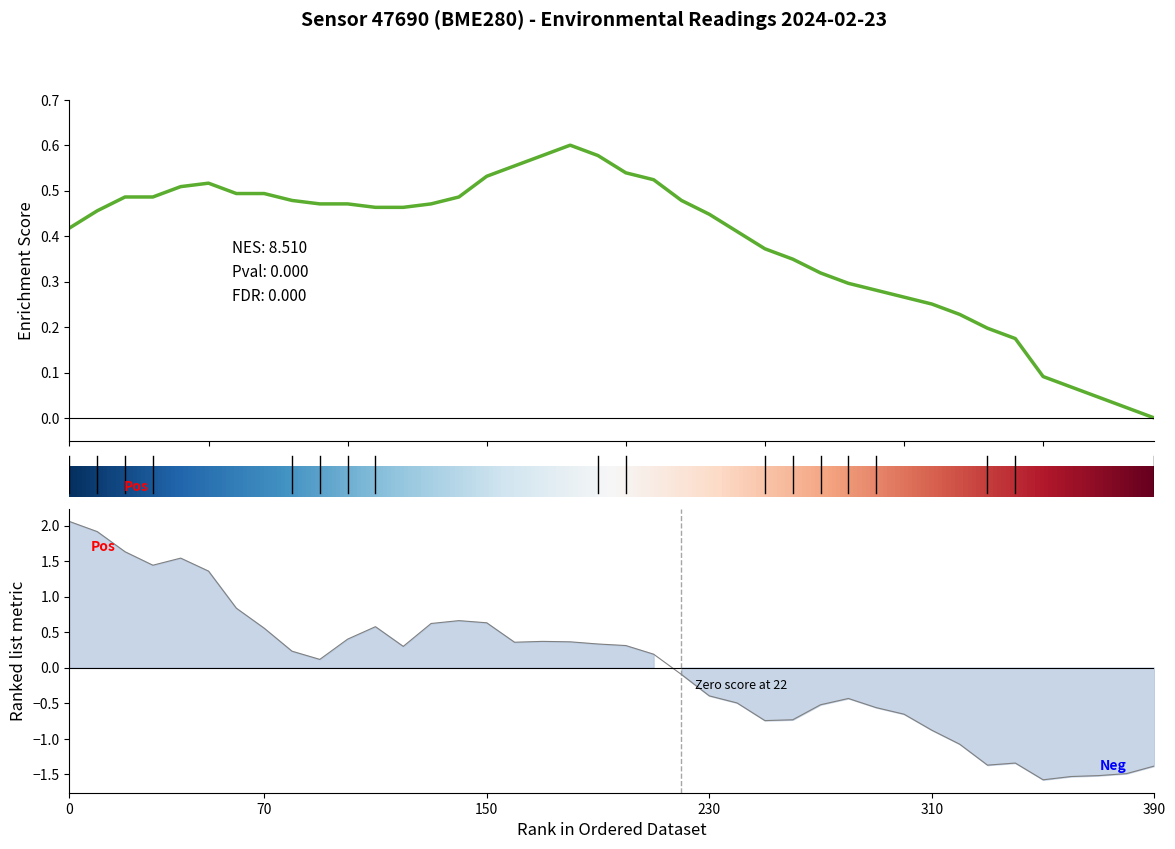

Reading left to right, what are all the values shown in this chart?

temperature: 0.4	0.5	0.5	0.5	0.5	0.5	0.5	0.5	0.5	0.5	0.5	0.5	0.5	0.5	0.5	0.5	0.6	0.6	0.6	0.6	0.5	0.5	0.5	0.4	0.4	0.4	0.3	0.3	0.3	0.3	0.3	0.3	0.2	0.2	0.2	0.1	0.1	0.0	0.0	0.0
pressure: 2.1	1.9	1.6	1.4	1.5	1.4	0.8	0.6	0.2	0.1	0.4	0.6	0.3	0.6	0.7	0.6	0.4	0.4	0.4	0.3	0.3	0.2	-0.1	-0.4	-0.5	-0.7	-0.7	-0.5	-0.4	-0.6	-0.7	-0.9	-1.1	-1.4	-1.3	-1.6	-1.5	-1.5	-1.5	-1.4